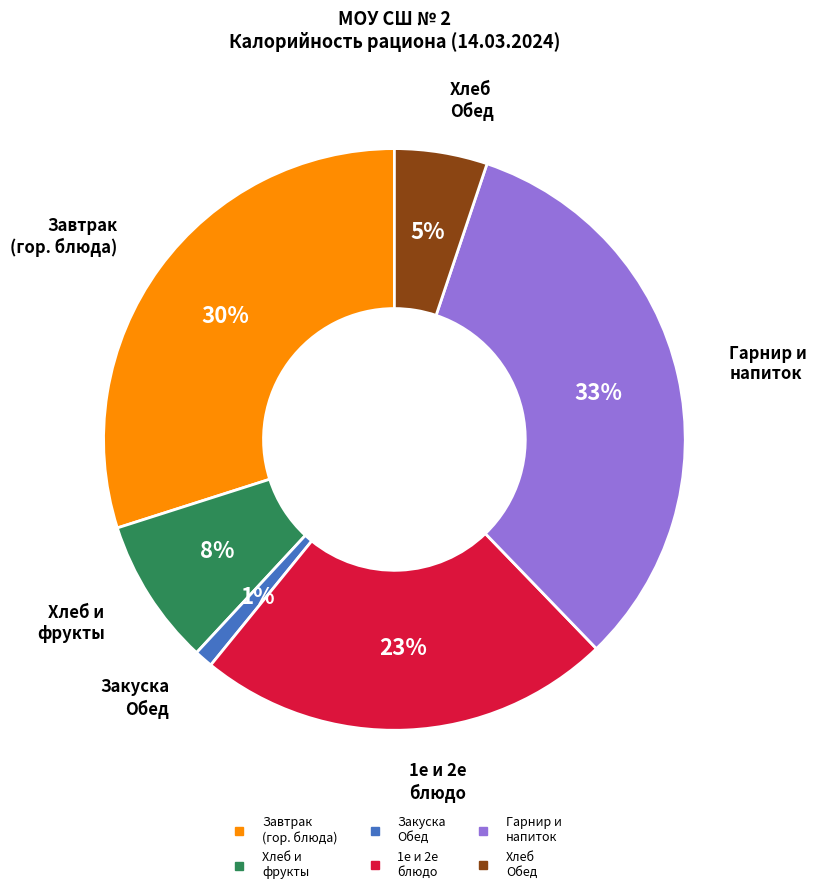

To the nearest percent, what is the average slice percentage?

17%